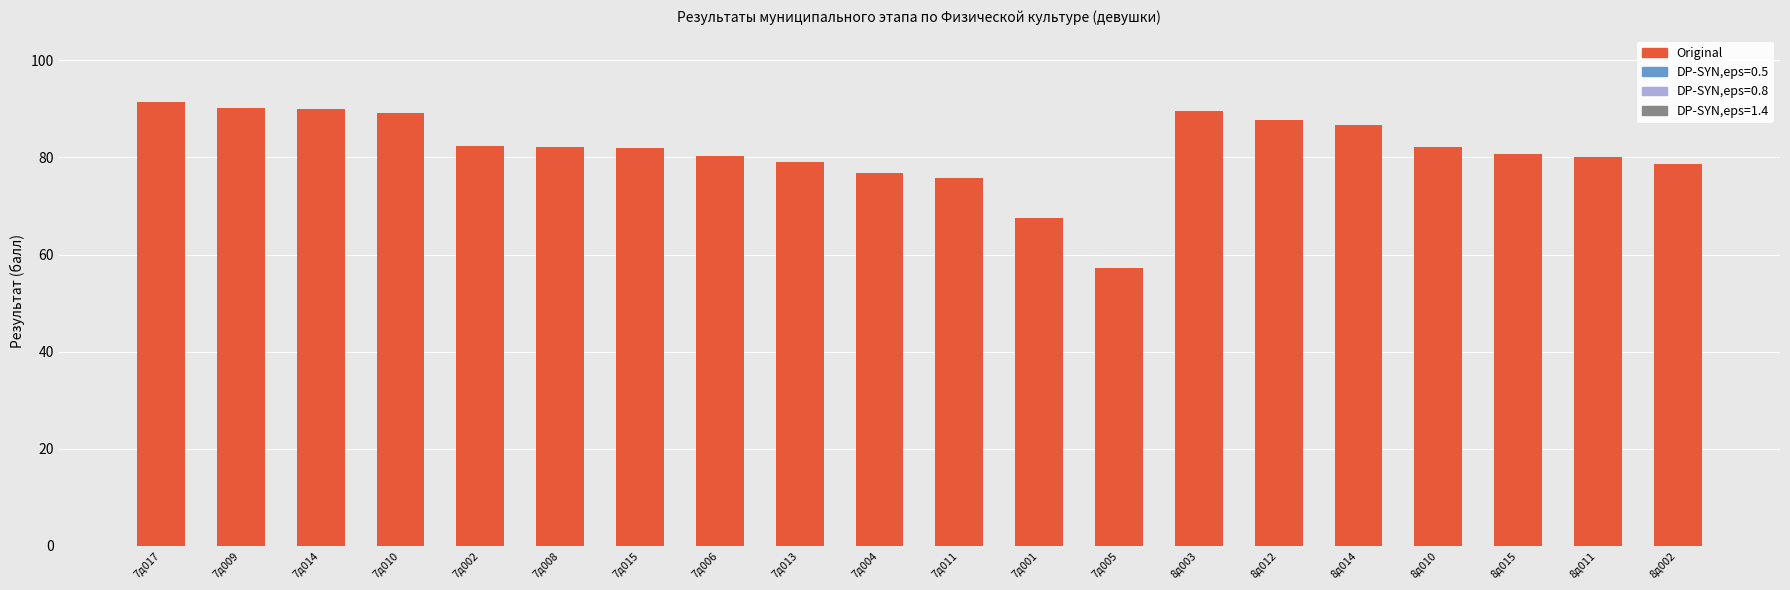

What is the average value?

81.4